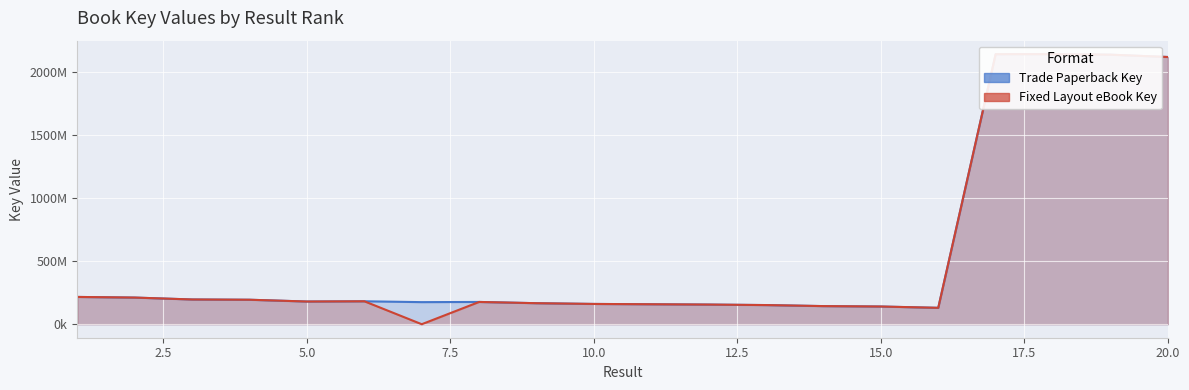

What is the difference between the Fixed Layout eBook Key values at 15 and 19?

1998110615